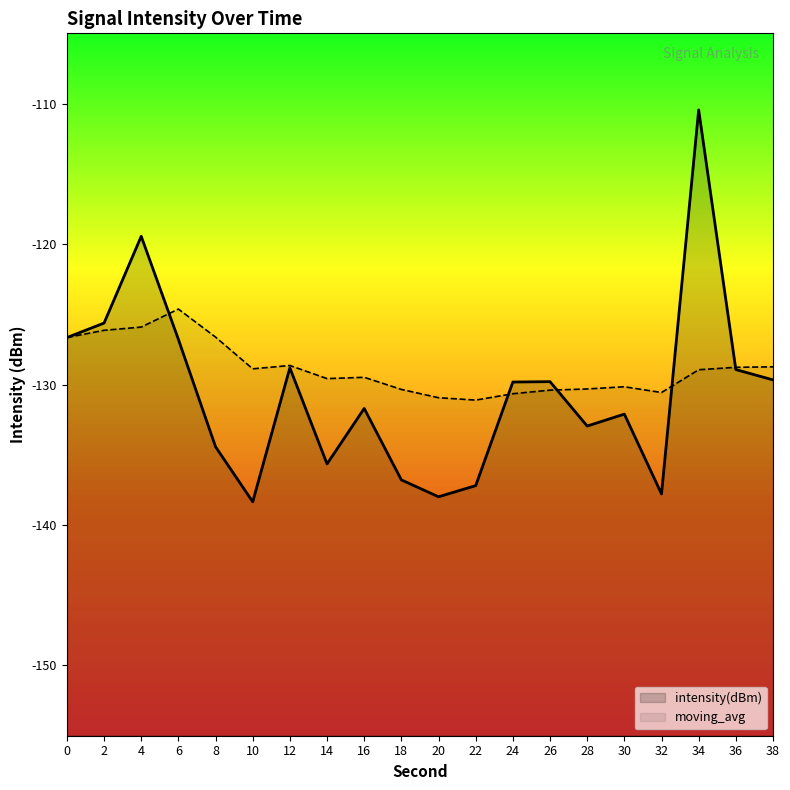

What is the average value of the intensity(dBm) series?

-130.5